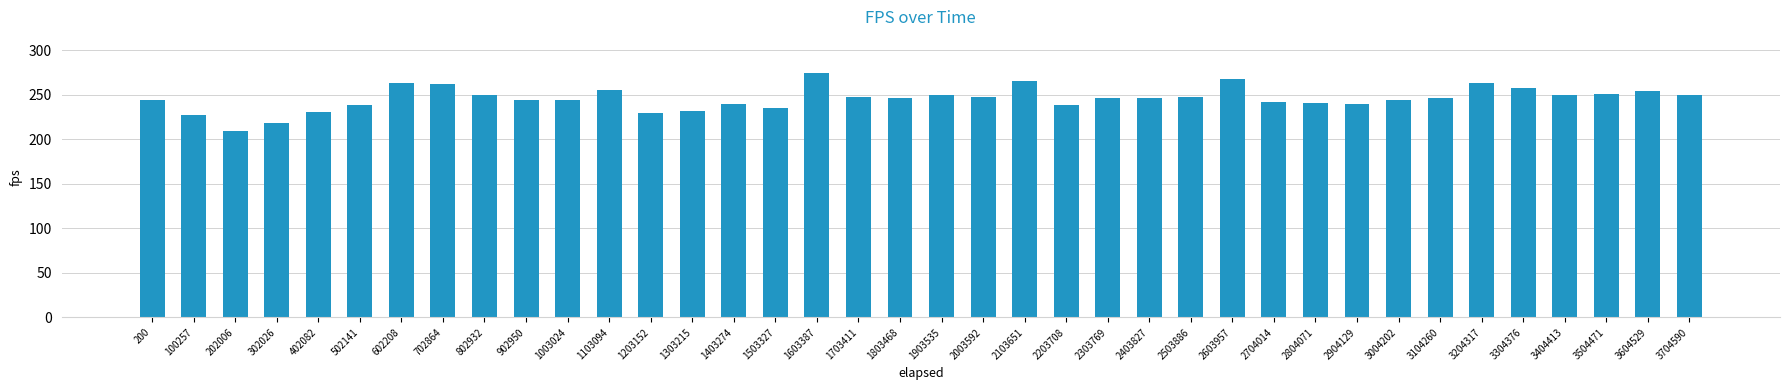

The value at 402082 is 154.6. True or false?

False